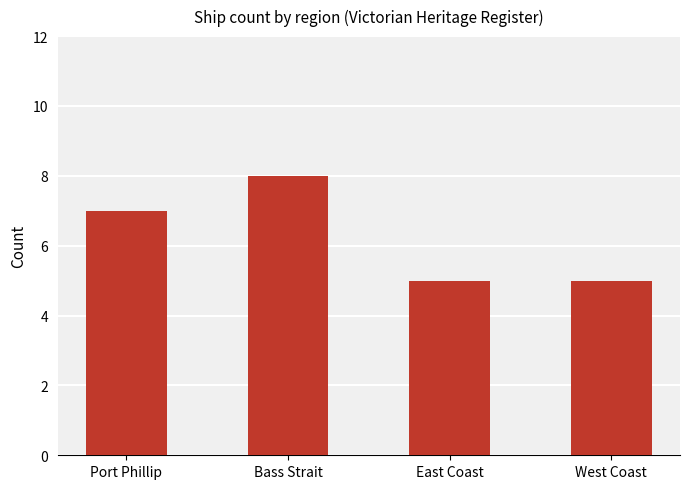

What is the difference between the second highest and second lowest values?

2